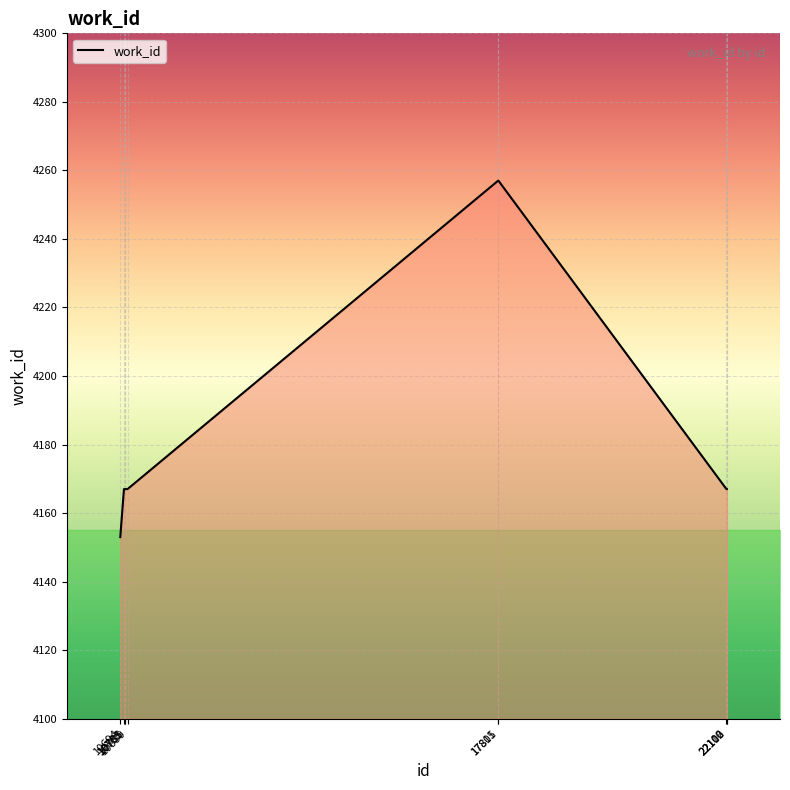

True or false: the data shows 5918 at 17805.

False